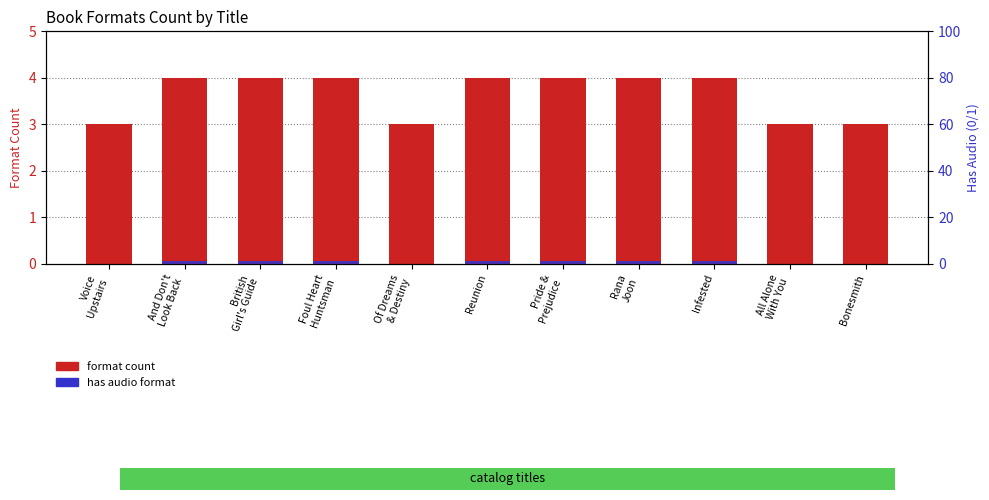

What position from the left is All Alone
With You?

10